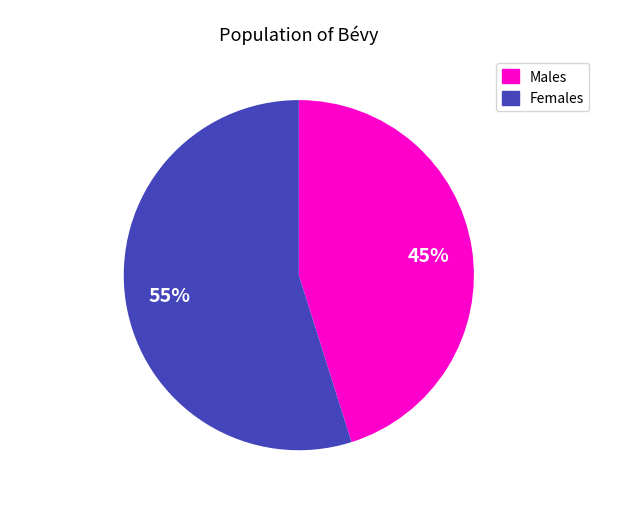

To the nearest percent, what is the average slice percentage?

50%